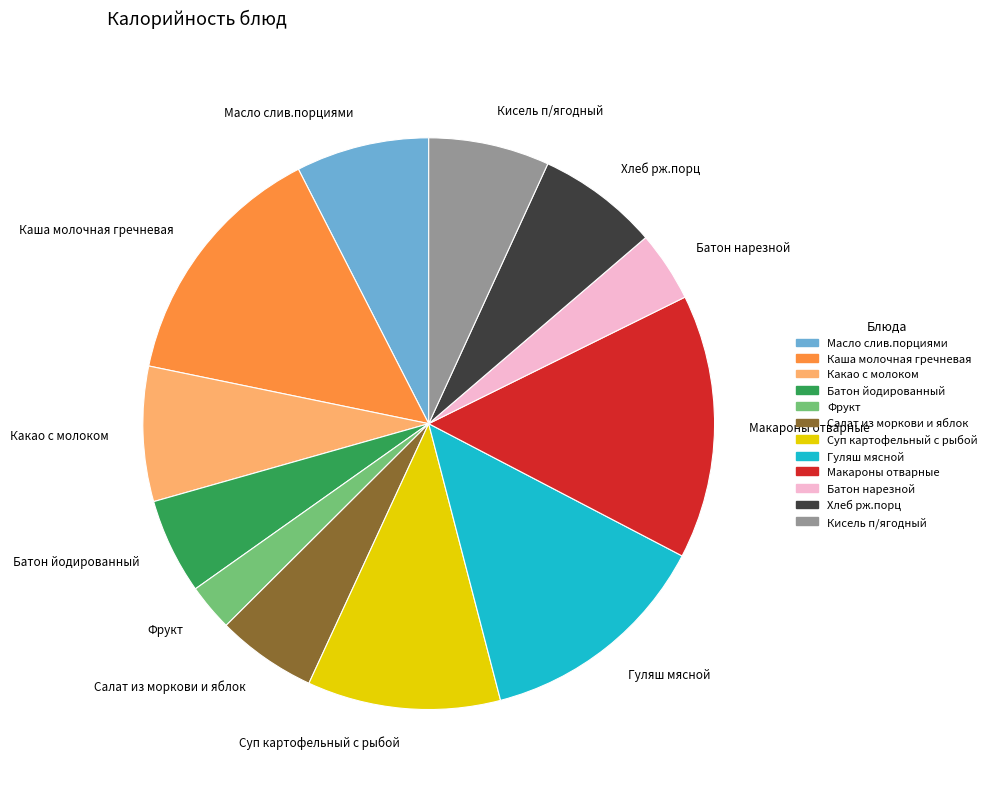

Which category has the biggest portion of the pie?

Макароны отварные